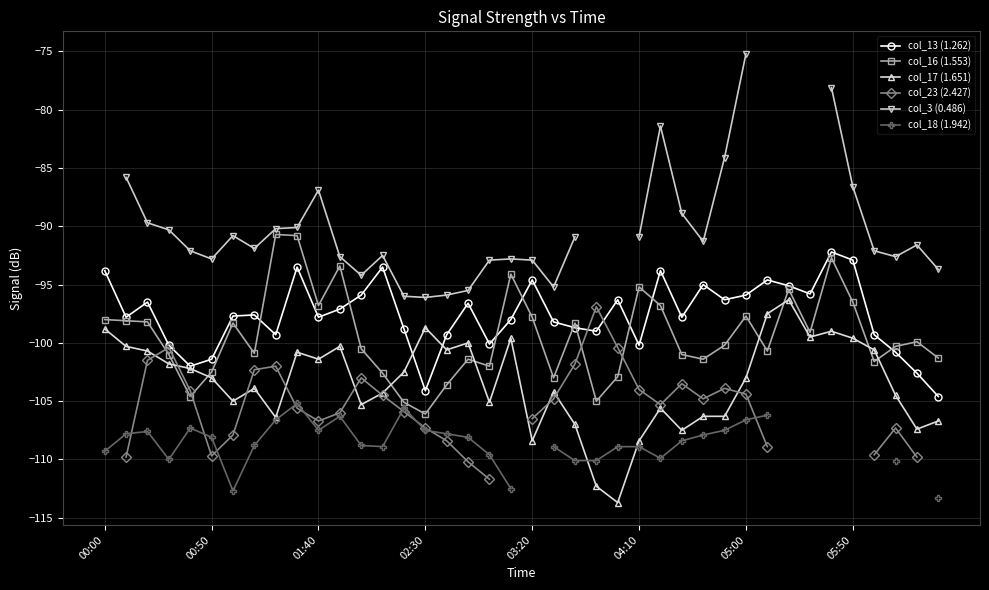

True or false: col_17 (1.651) has more than 2 points higher than both neighbors.

True